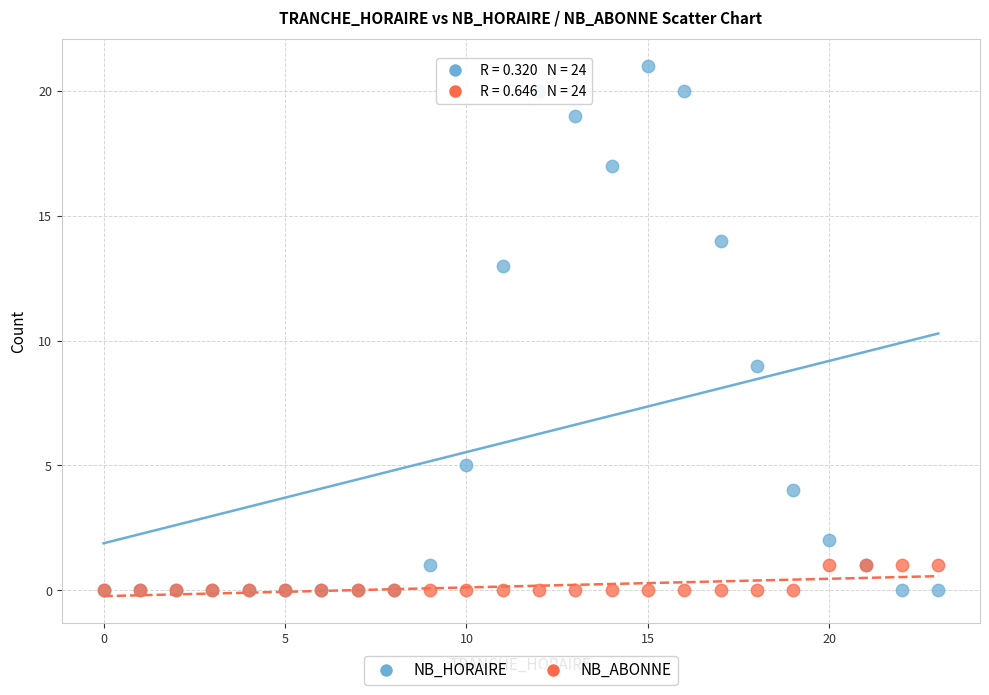

Across all series, what Y value is closest to 10?

9